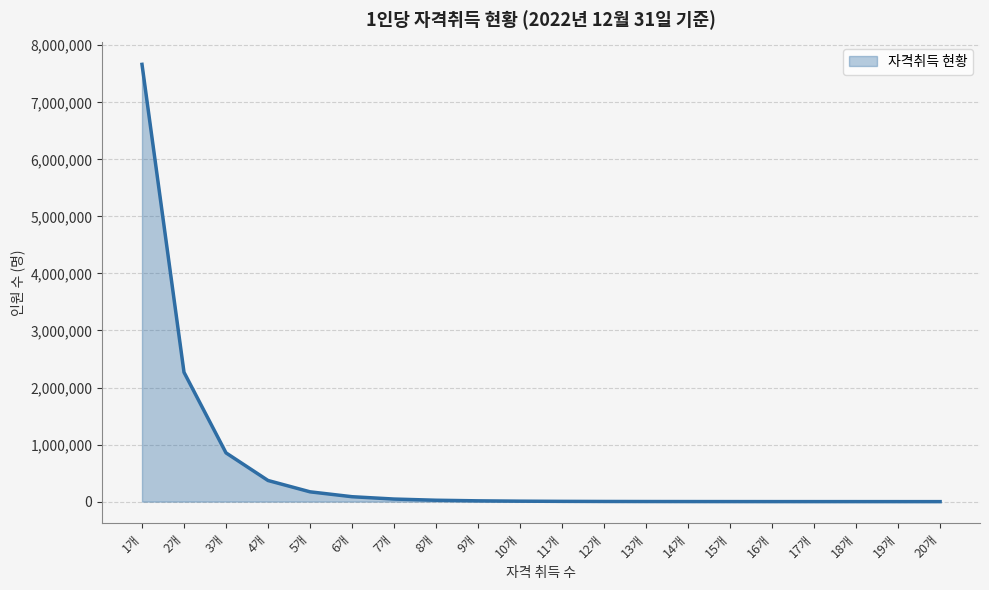

What is the greatest value displayed?

7665379